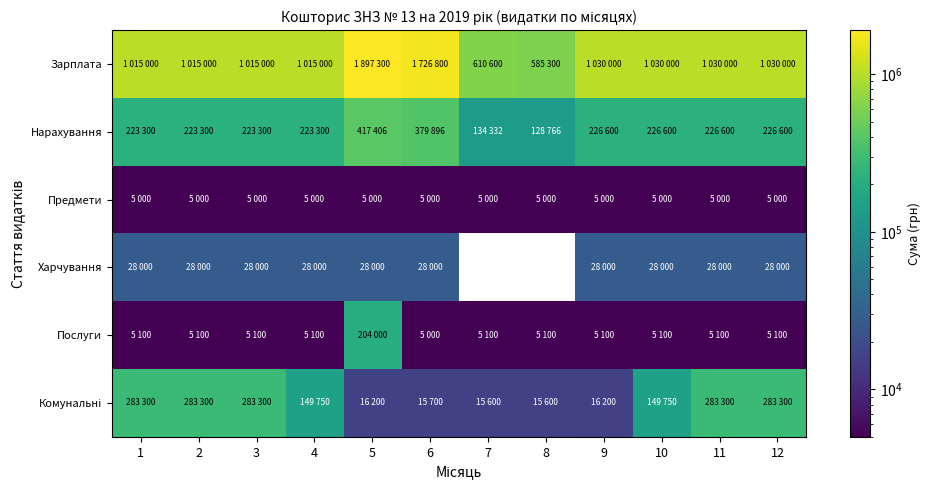

At how many categories does at least one series exceed 1441553?

2